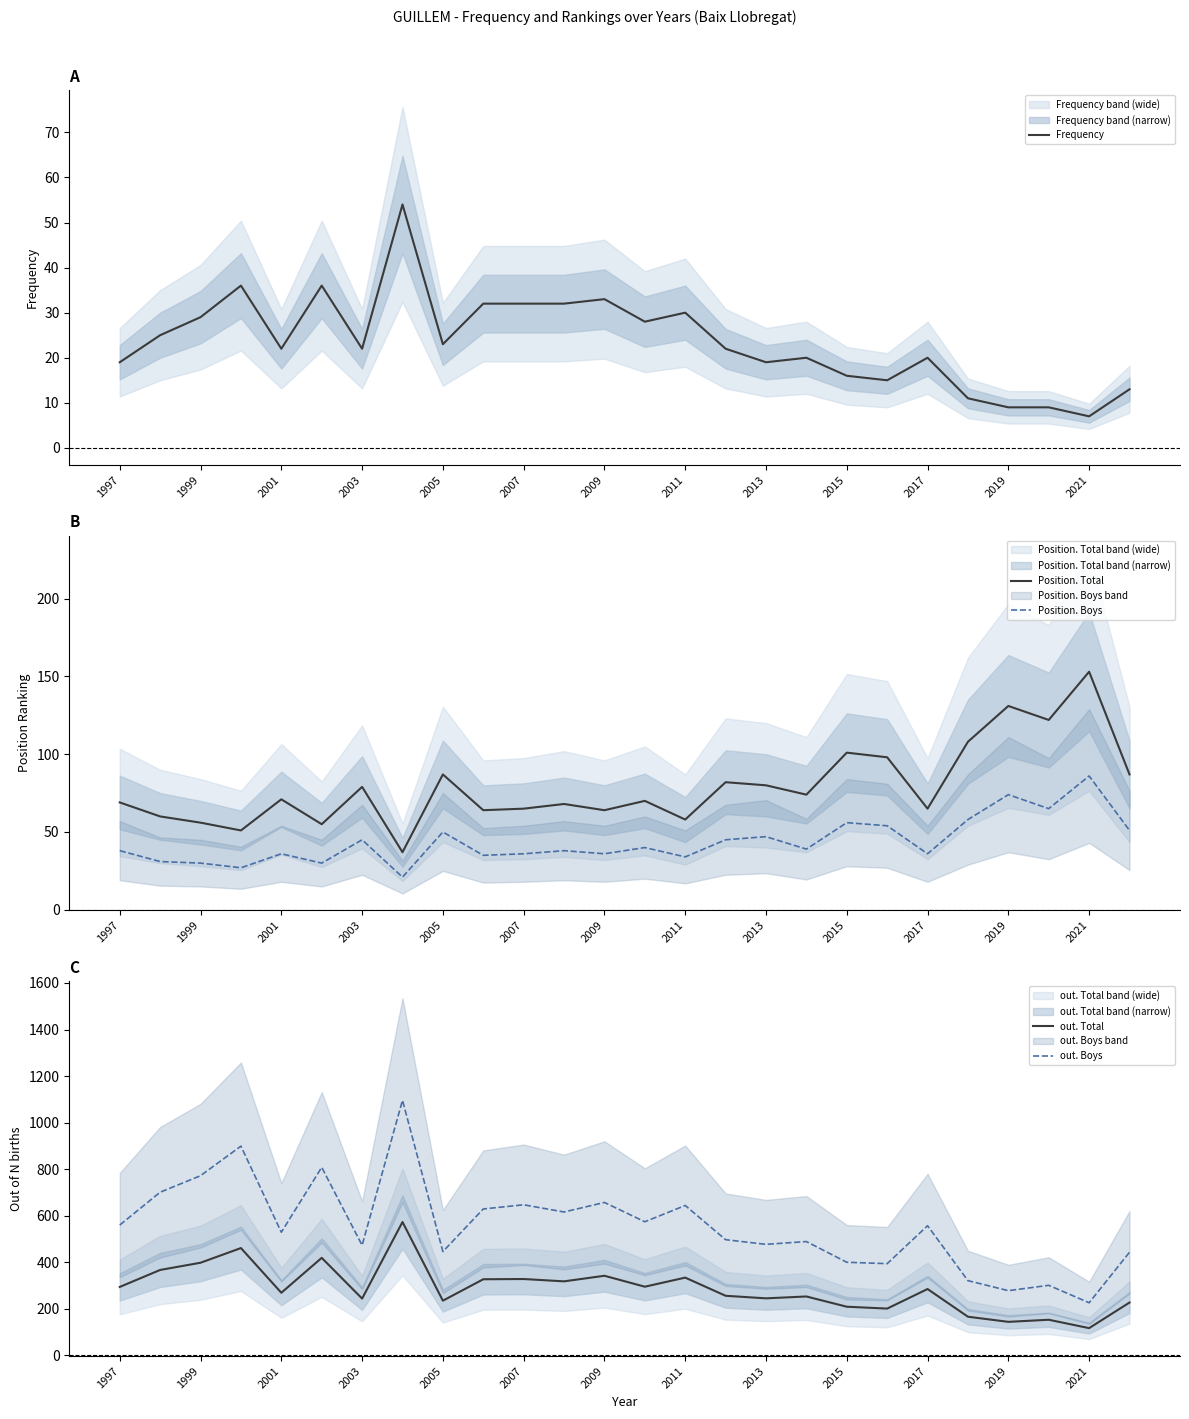

List the series in order of their peak value, highest first.

out. Boys, out. Total, Position. Total, Position. Boys, Frequency